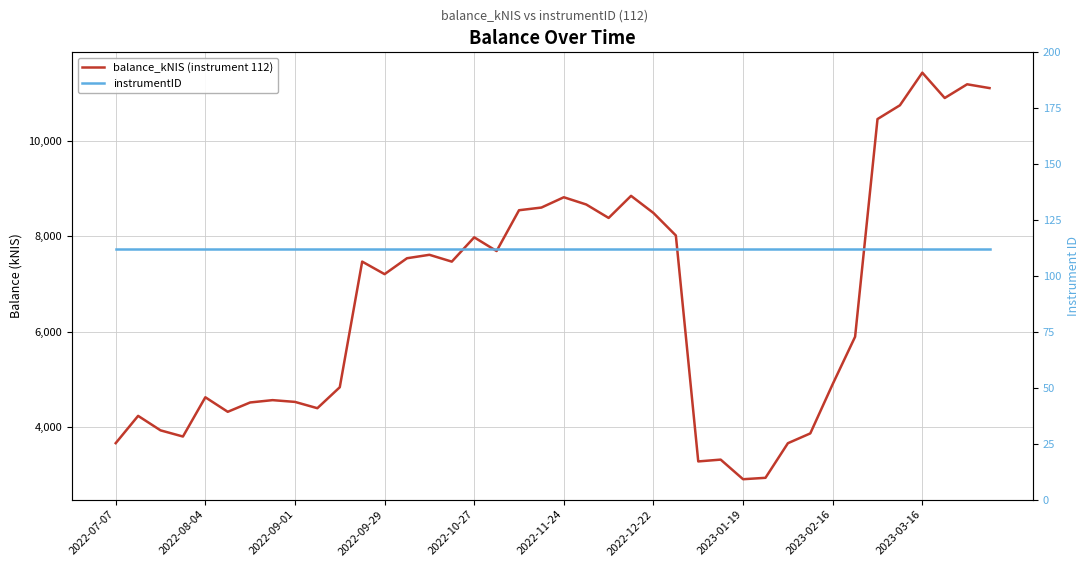

Rank the series at 2023-03-16 from lowest to highest value.

instrumentID, balance_kNIS (instrument 112)